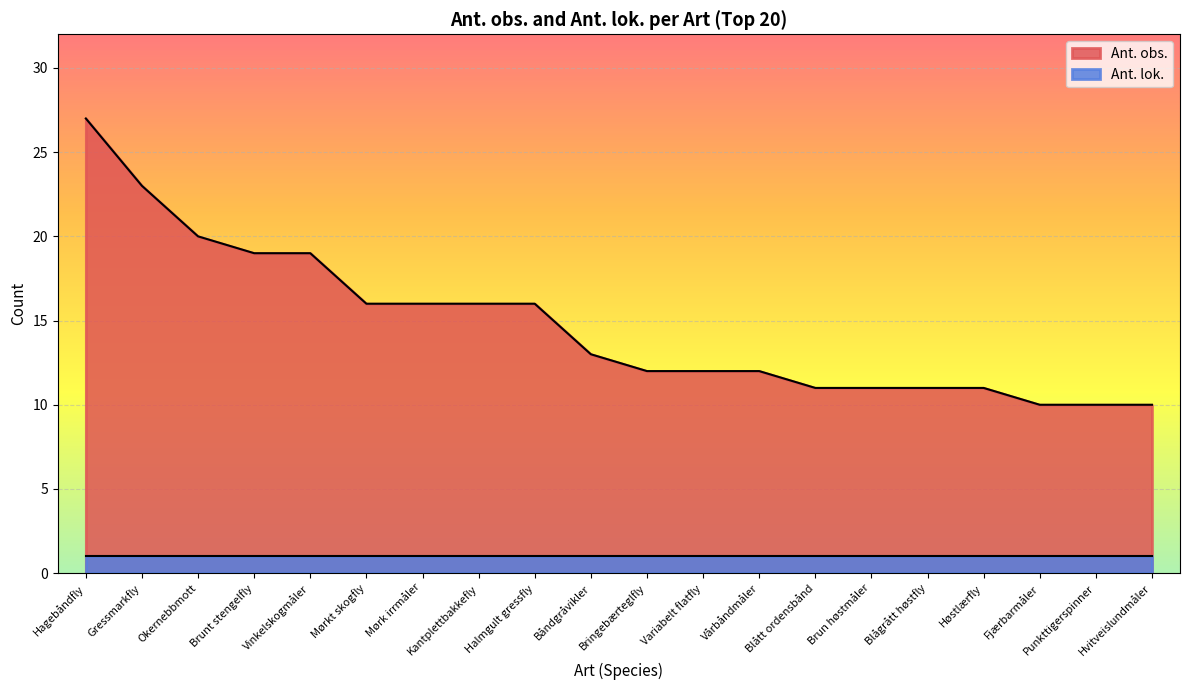

What is the sum of all values?

295